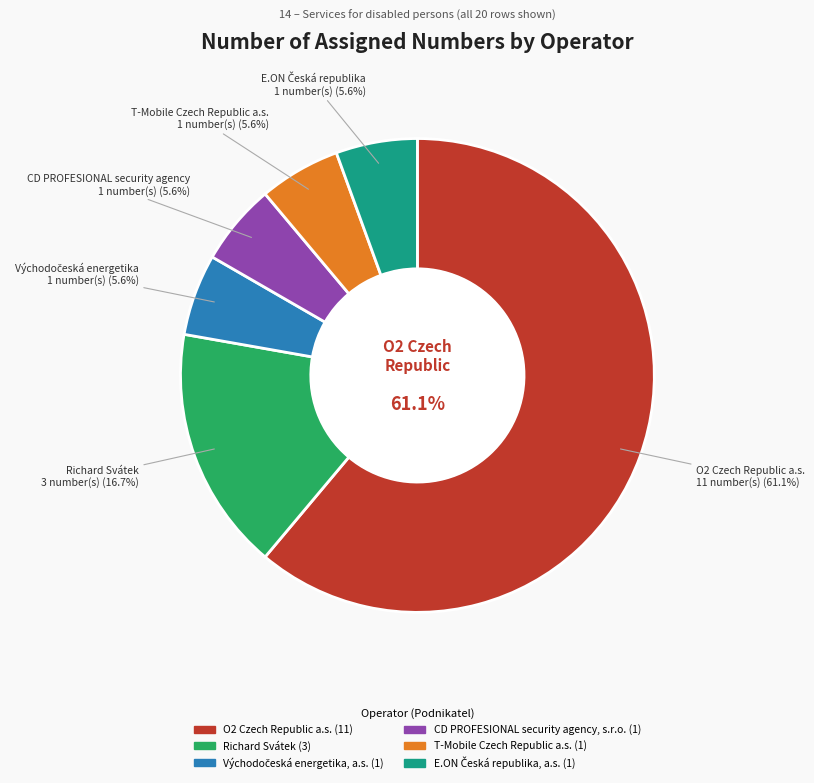

Which slice is the smallest?

Východočeská energetika, a.s.